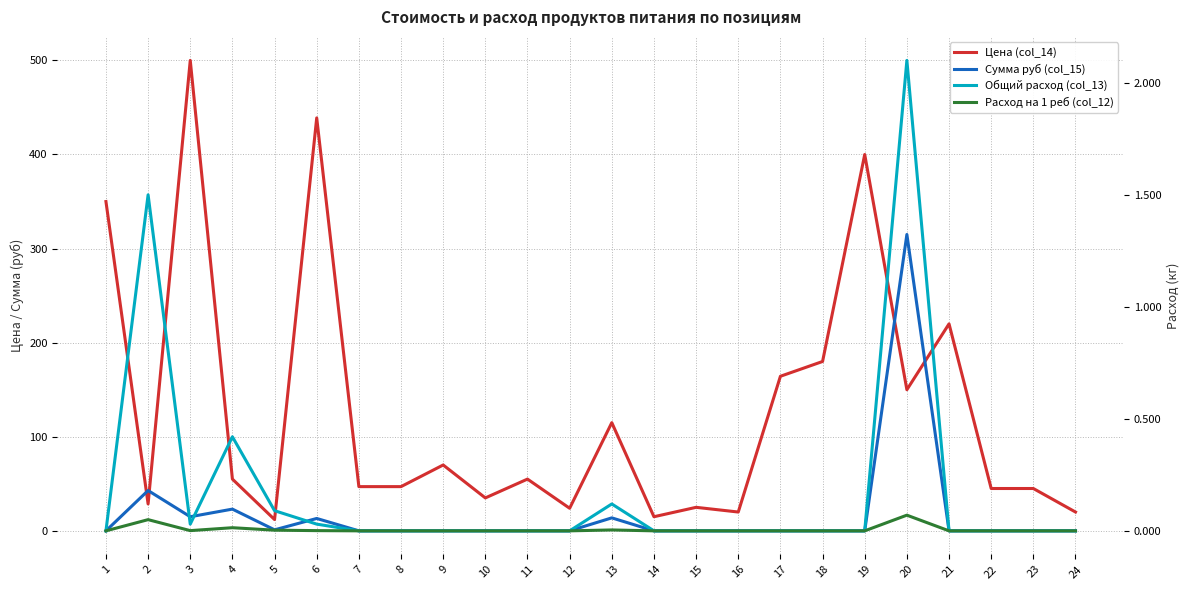

Which series has the largest total across all categories?

Цена (col_14)